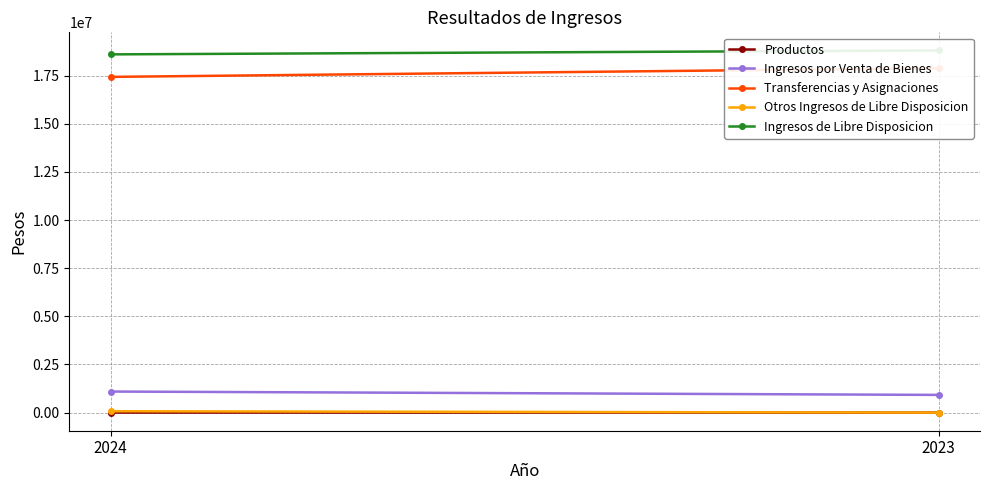

Reading left to right, extract all data points from this chart.

Productos: 2941.6	664.6
Ingresos por Venta de Bienes: 1094053.5	919849.3
Transferencias y Asignaciones: 17433369.4	17886203.8
Otros Ingresos de Libre Disposicion: 72146.5	0.0
Ingresos de Libre Disposicion: 18602511.0	18806717.8